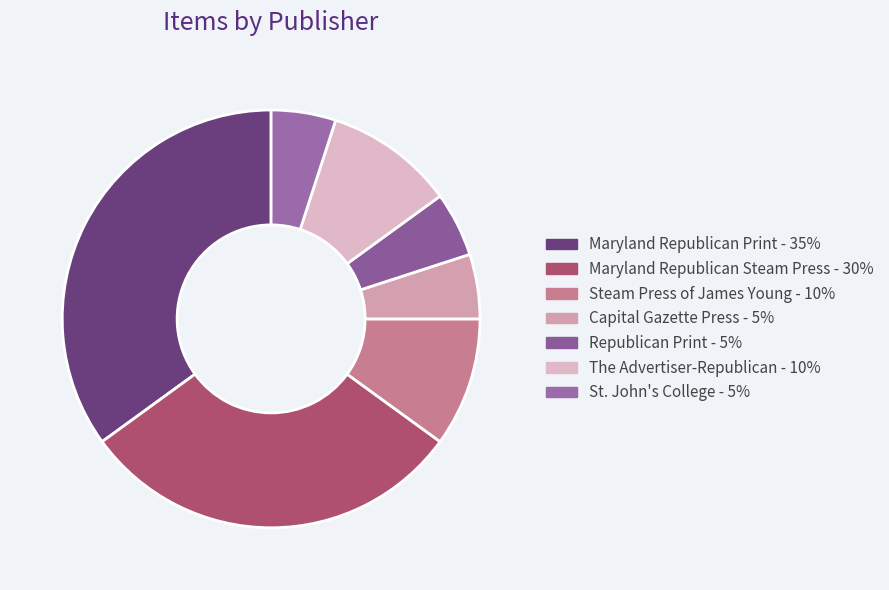

The Republican Print slice represents 1% of the pie. True or false?

False